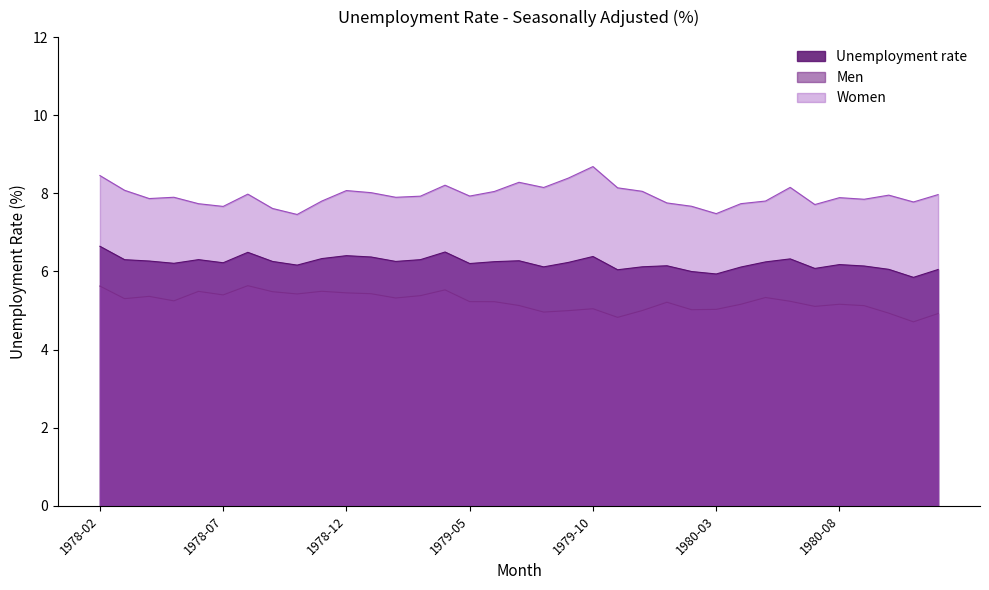

Which series has the largest total across all categories?

Women